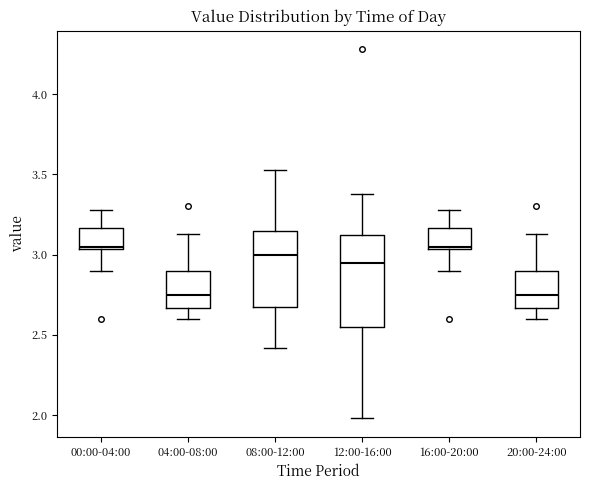

Reading left to right, transcribe this box plot: for each box, give where its median line is, the range the box spans, and where its two whiskers end, as read against the y-axis. The values are not printed on the chart, so give them approximately, as read against the axis.

00:00-04:00: median 3.05 (just above the box's lower edge), box 3.05 to 3.15, whiskers 2.90 to 3.30
04:00-08:00: median 2.75, box 2.65 to 2.90, whiskers 2.60 to 3.15
08:00-12:00: median 3.00, box 2.70 to 3.15, whiskers 2.40 to 3.55
12:00-16:00: median 2.95, box 2.55 to 3.10, whiskers 2.00 to 3.40
16:00-20:00: median 3.05 (just above the box's lower edge), box 3.05 to 3.15, whiskers 2.90 to 3.30
20:00-24:00: median 2.75, box 2.65 to 2.90, whiskers 2.60 to 3.15